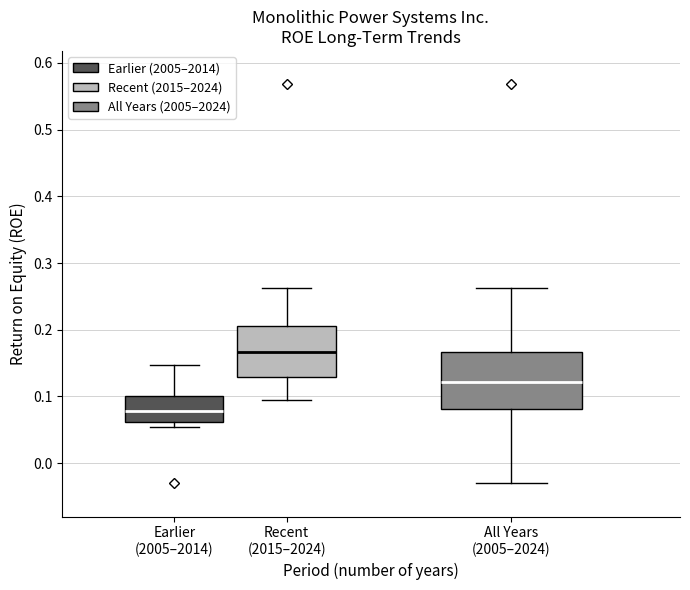

Which box's median line is the lowest?

Earlier (2005–2014)